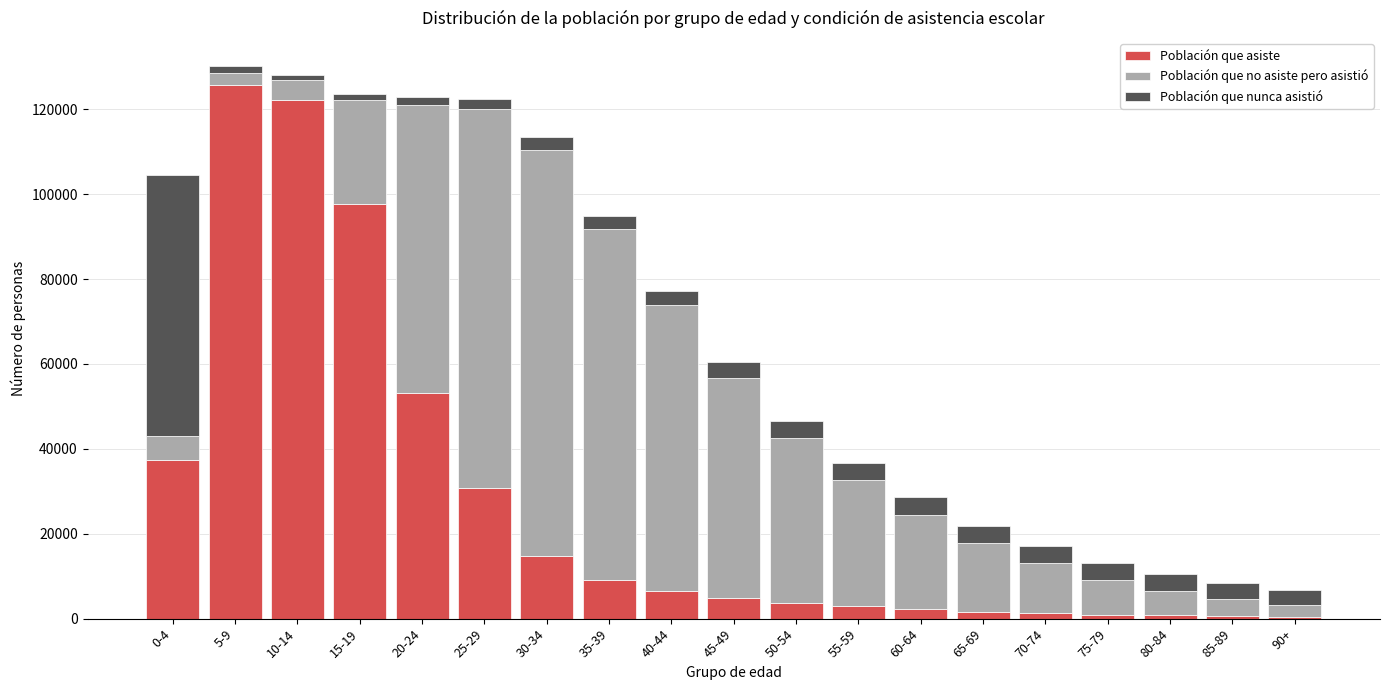

What is the difference between the maximum and minimum values in the Población que asiste series?

125288